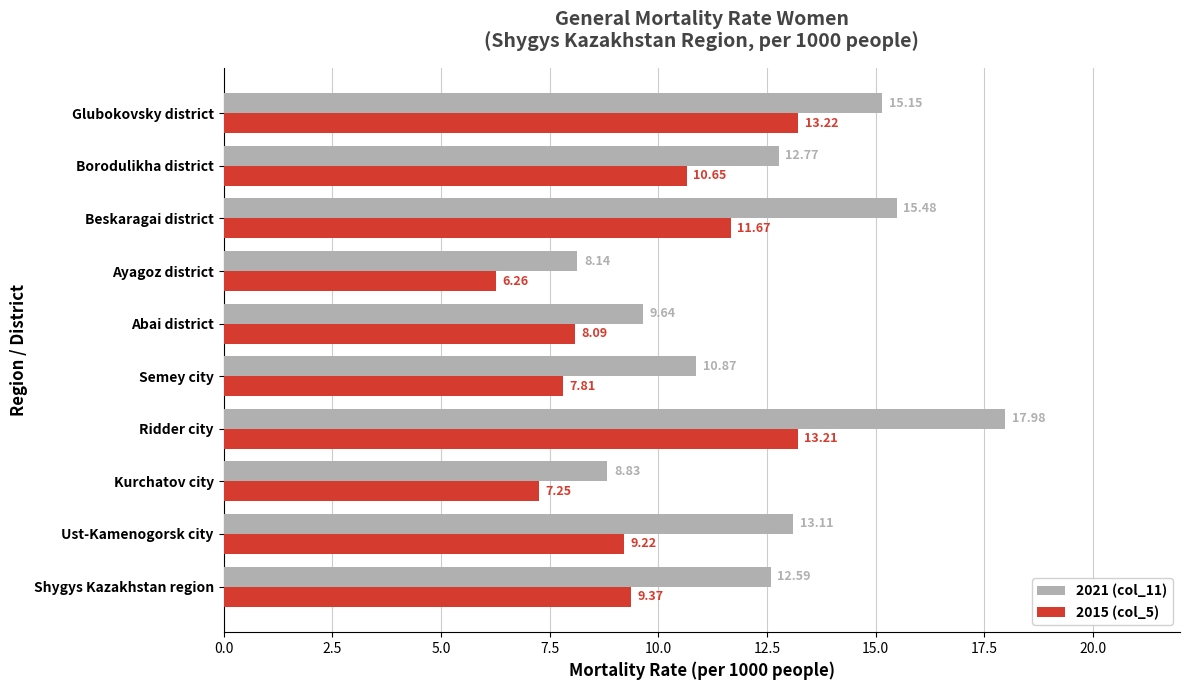

What is the difference between the maximum and minimum values in the 2021 (col_11) series?

9.8